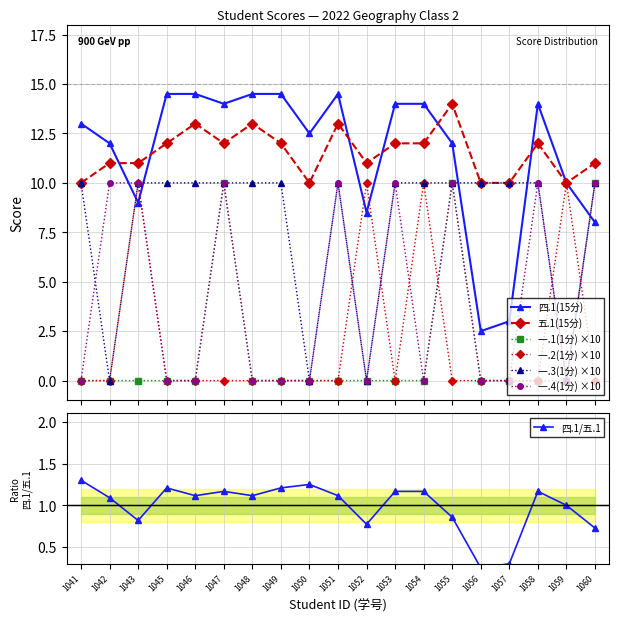

What is the value of the 一.4(1分) ×10 point at the 19th from the left?

10.0